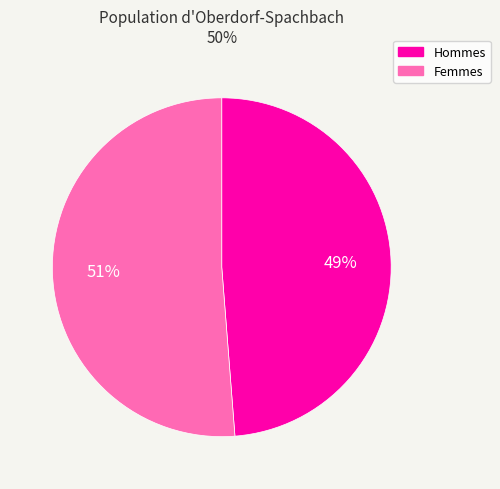

Is there any slice that represents more than half of the pie?

Yes